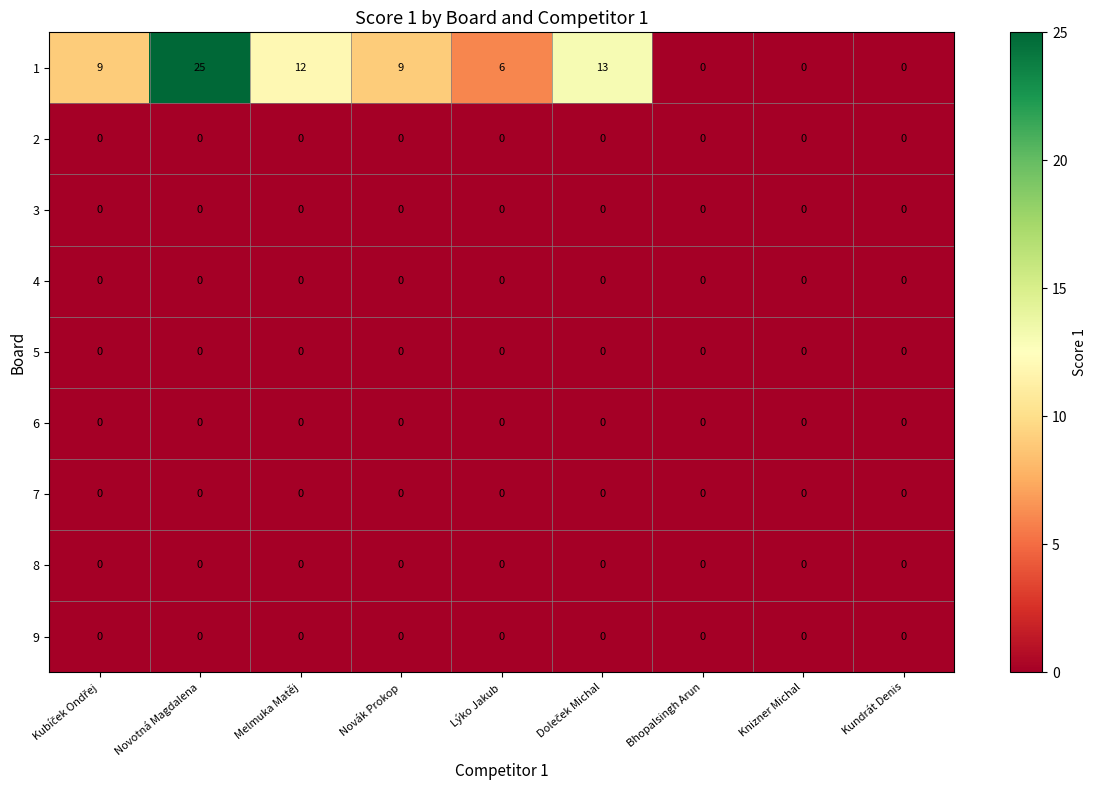

The value of 9 at Melmuka Matěj is 0. True or false?

True